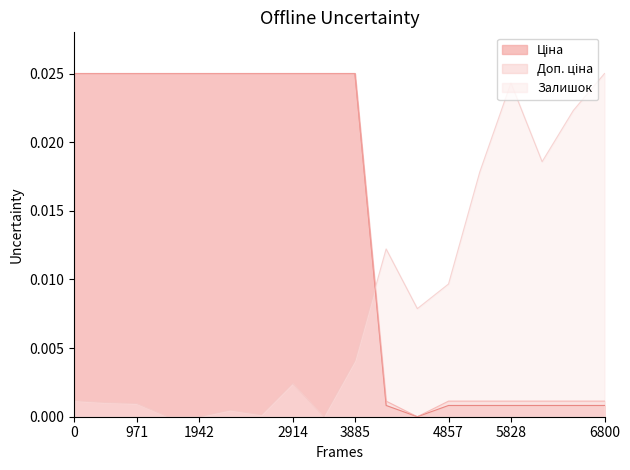

True or false: Доп. ціна and Ціна intersect in this chart.

False